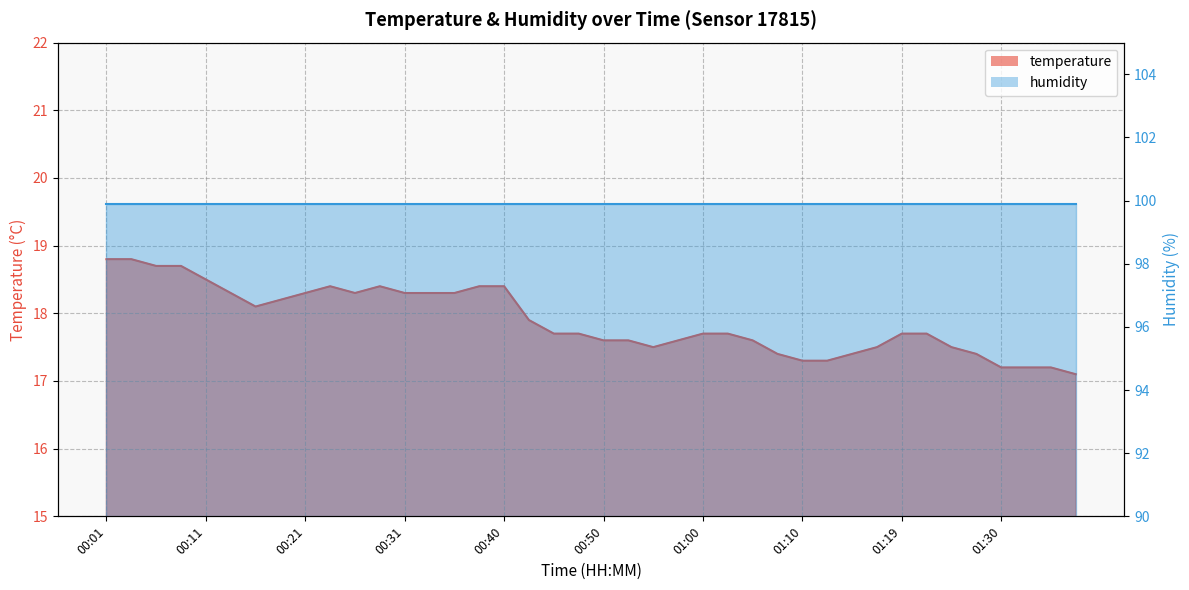

What is the value of the 33rd point from the left?

17.7